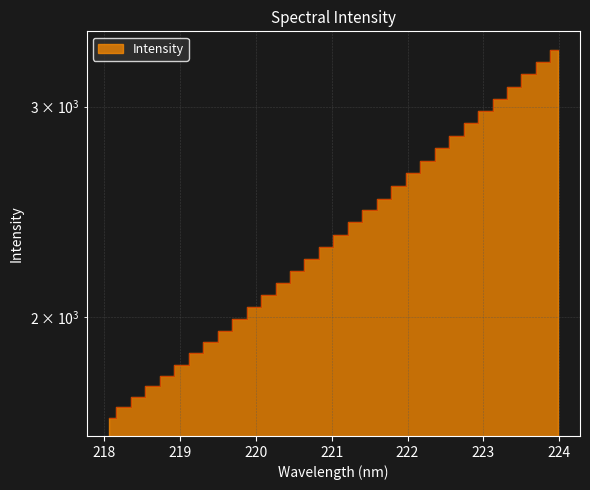

Does the chart display data point markers on the line(s)?

No